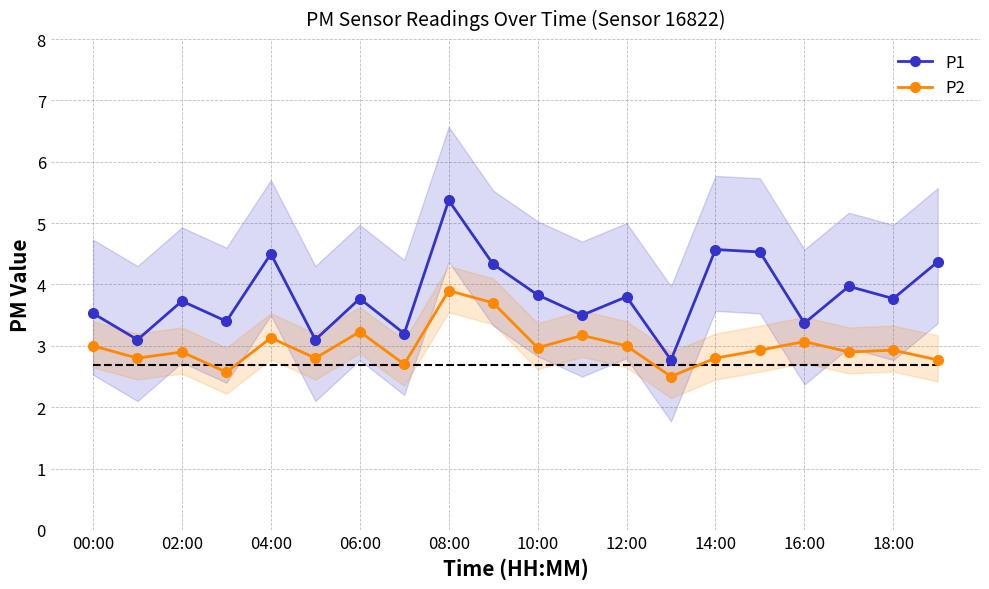

How many categories are shown in the chart?

20